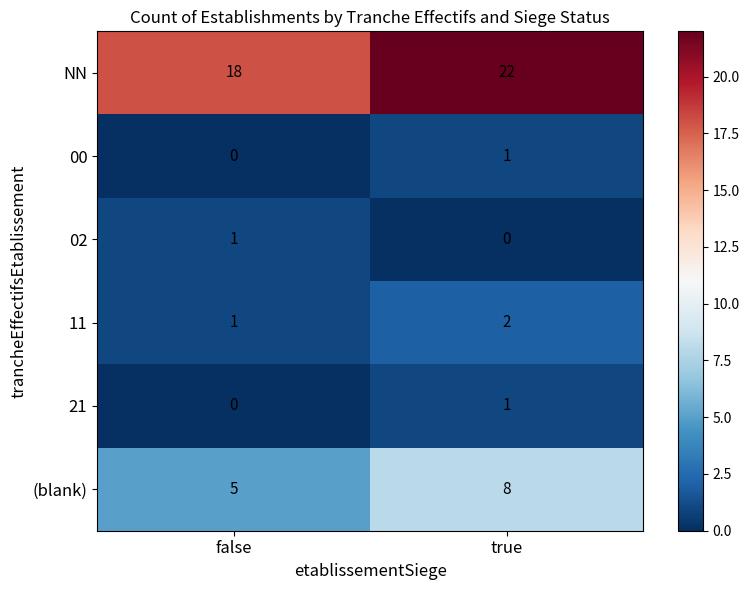

What is the greatest value displayed?

22